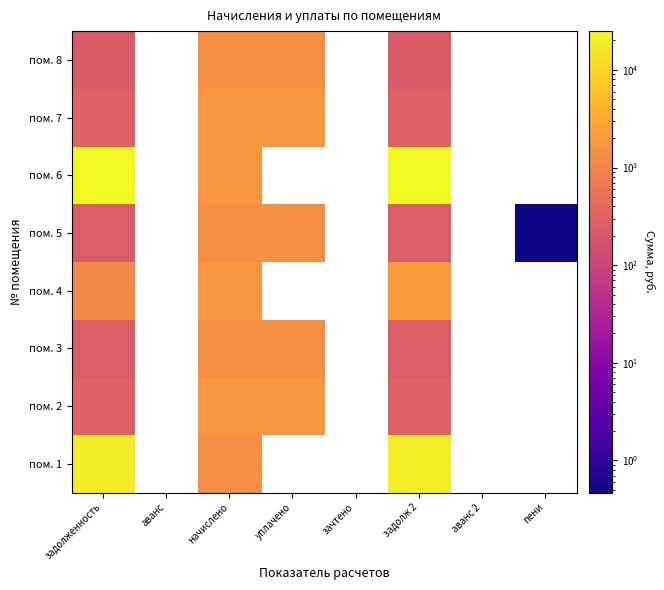

What is the total value across all series at начислено?

12615.1